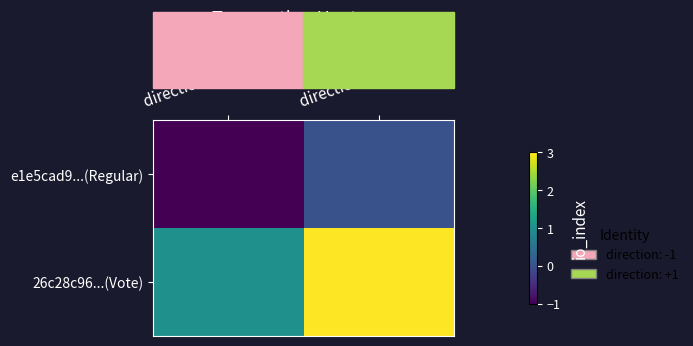

List the series in order of their overall mean, highest first.

26c28c96...(Vote), e1e5cad9...(Regular)